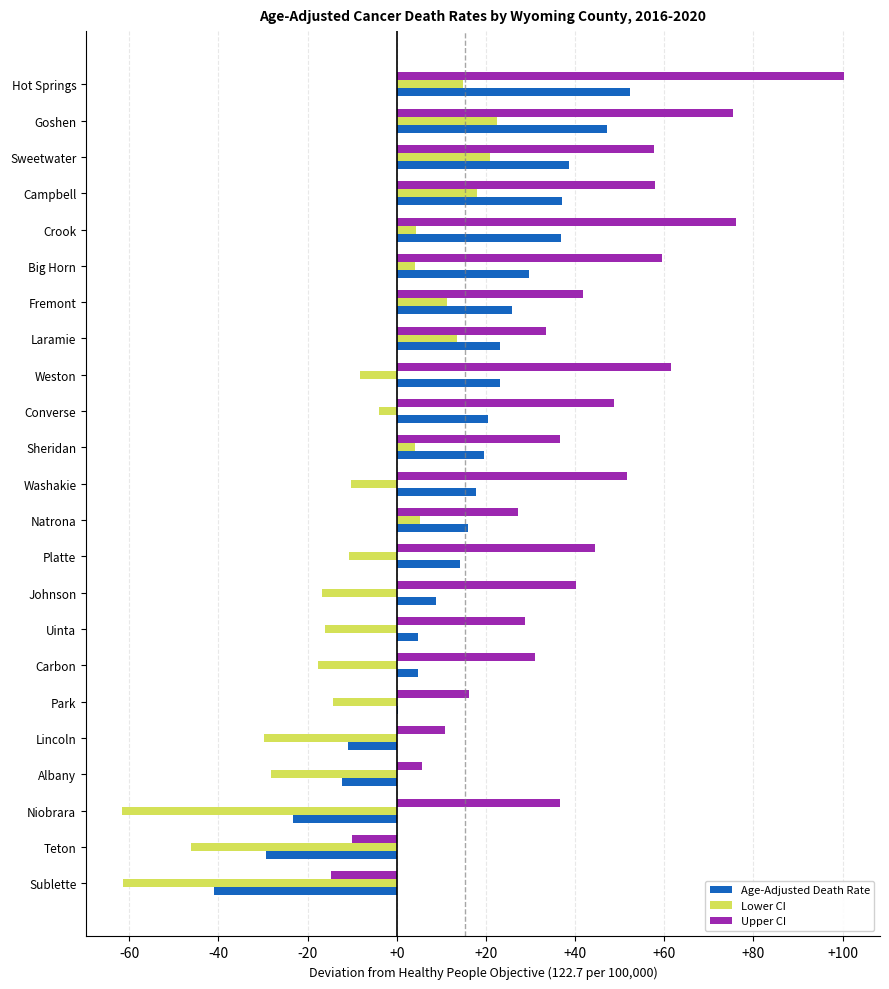

Is it true that Age-Adjusted Death Rate equals 17.7 at Washakie?

True